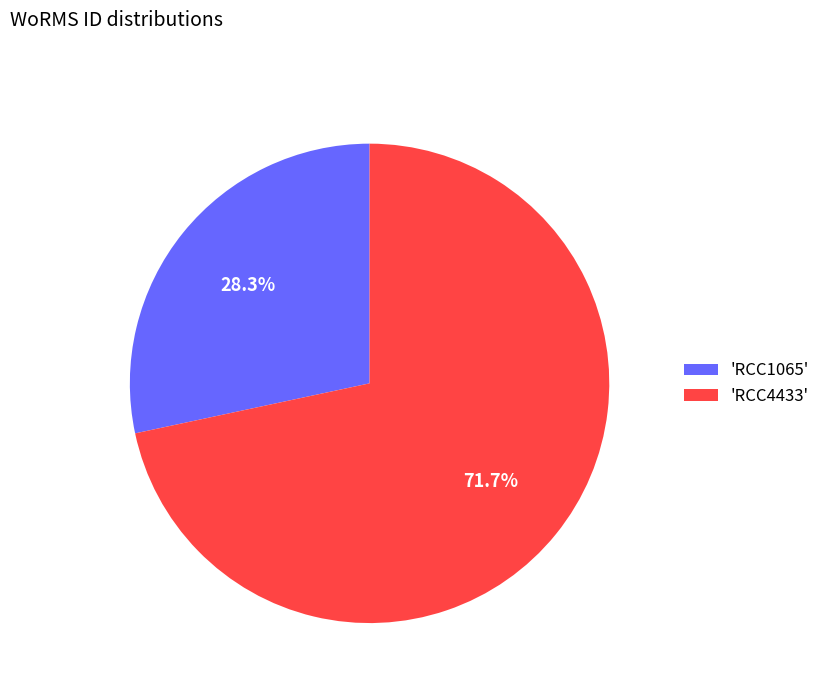

How much of the chart is everything except 'RCC1065'?

71.7%